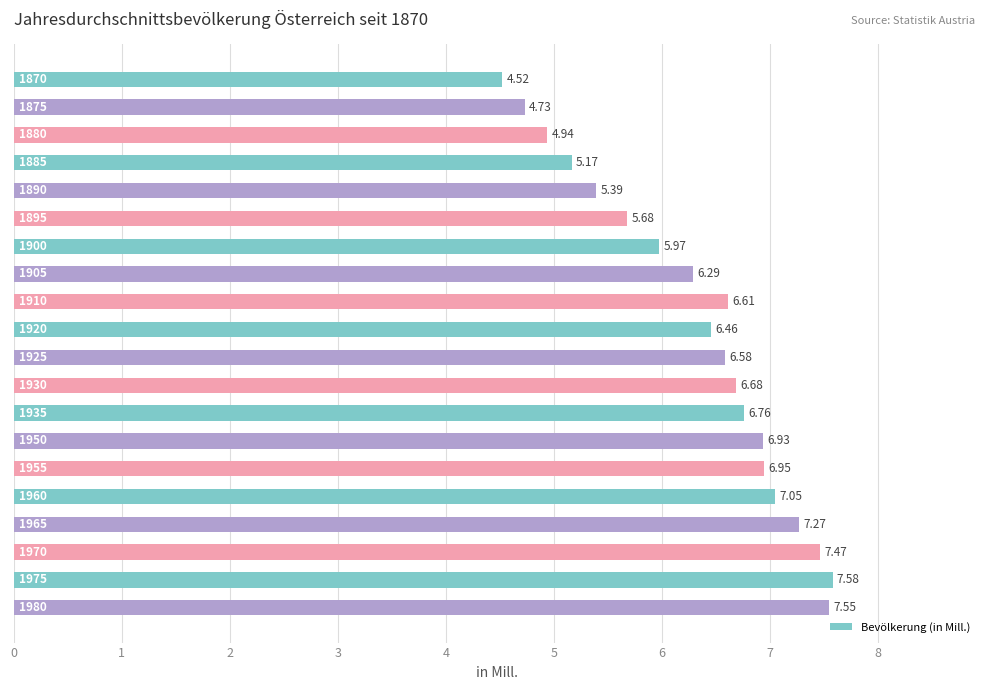

What is the smallest value displayed?

4.5